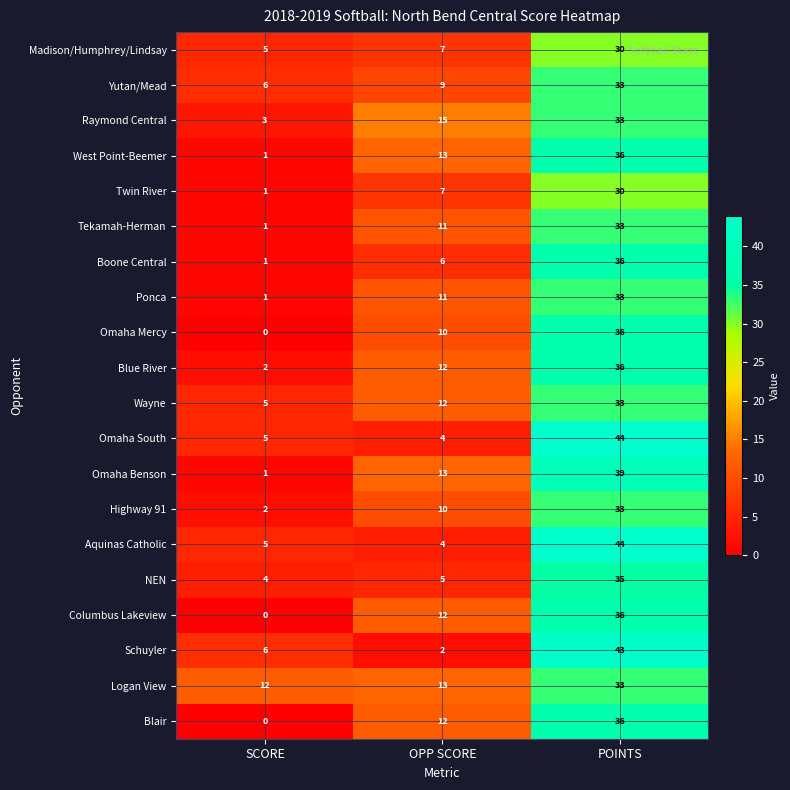

Which series has the largest total across all categories?

Logan View